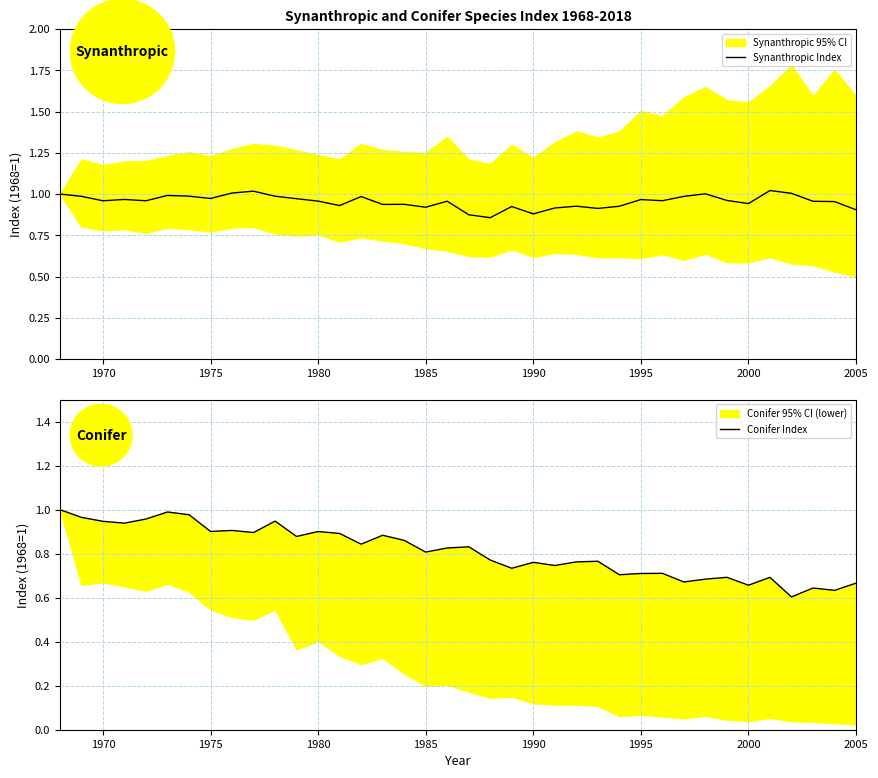

The Synanthropic Index series shows 0.5 at 1985. True or false?

False